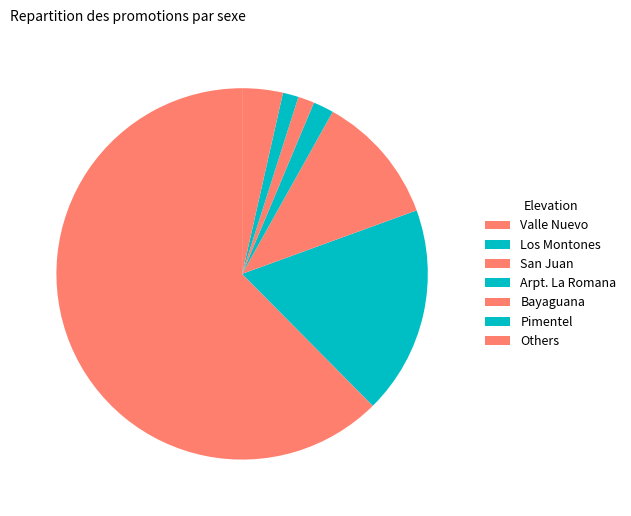

Between Los Montones and Pimentel, which is larger?

Los Montones